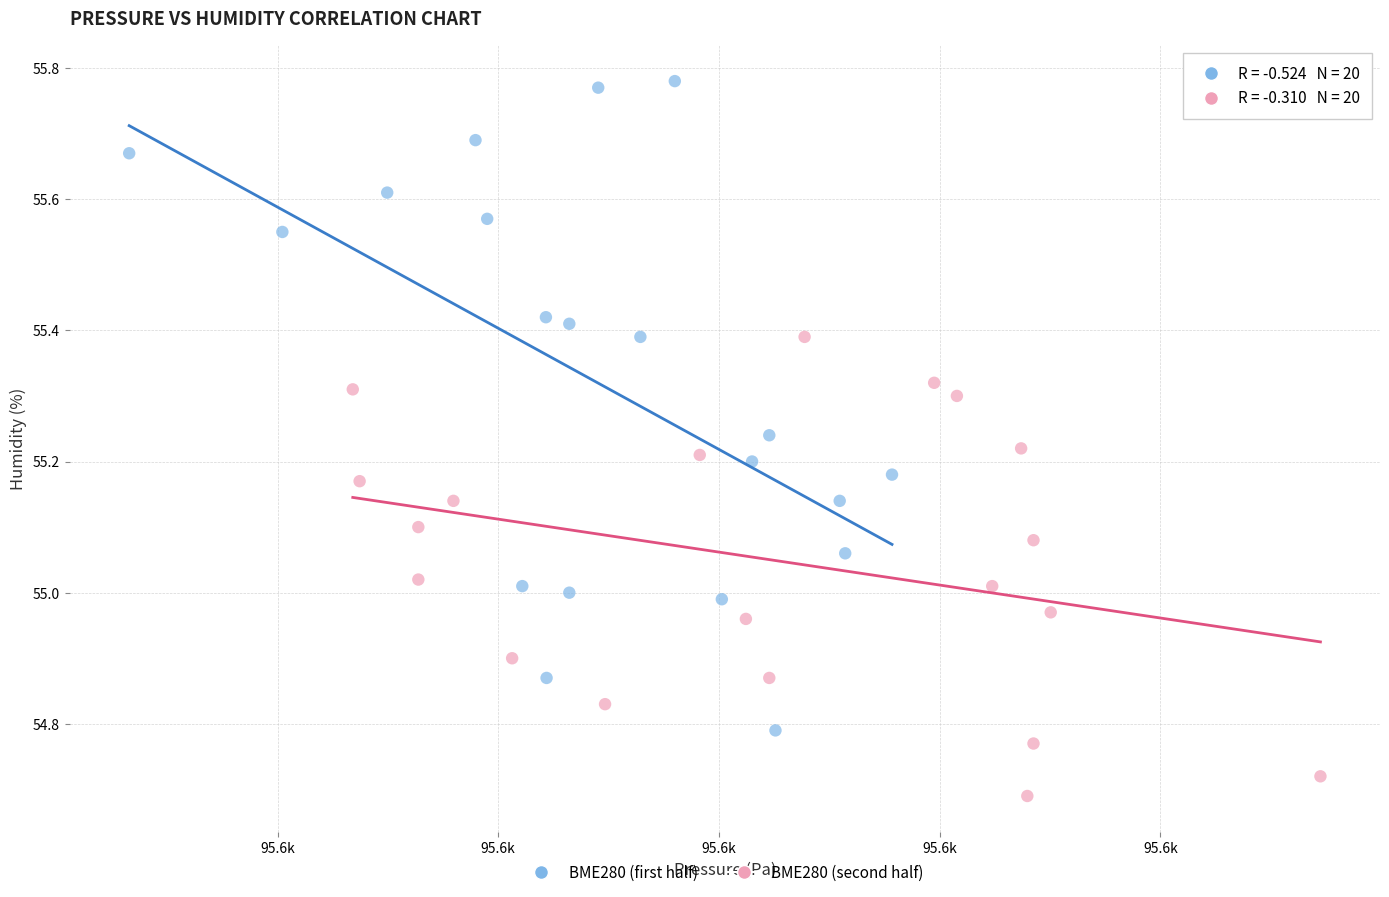

Which series has the largest Y range (max minus min)?

BME280 (first half)